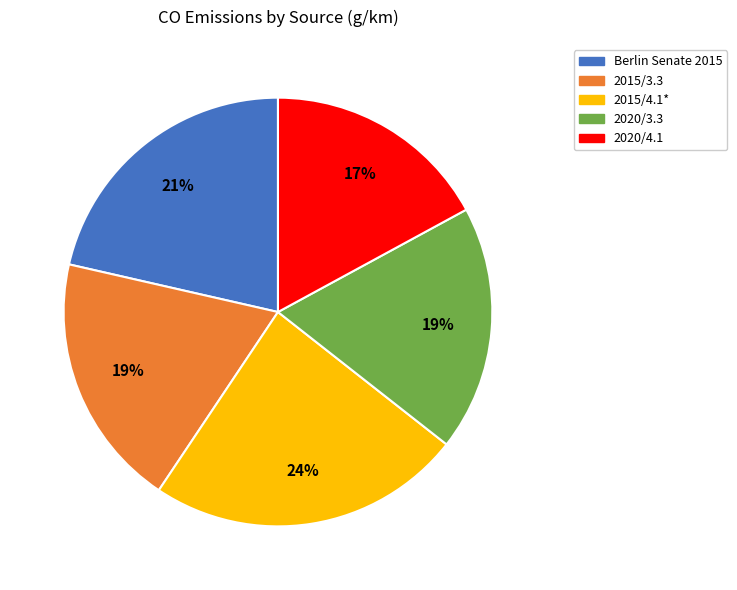

To the nearest percent, what is the difference between the 2015/4.1* and 2020/4.1 slice percentages?

7%